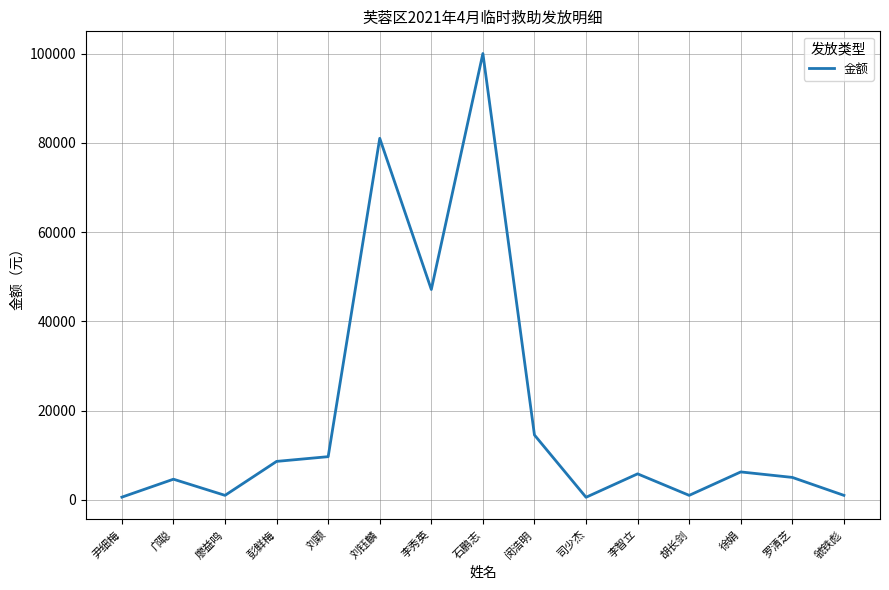

At which category does the chart reach its peak across all series?

石鹏志